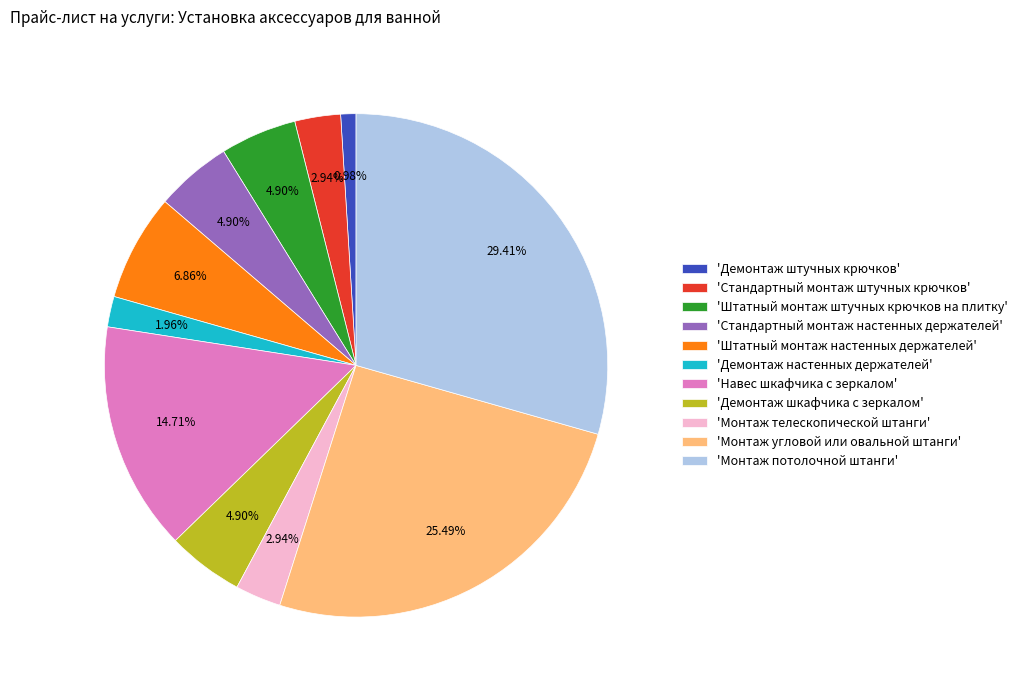

Approximately how many times larger is the value at 'Монтаж угловой или овальной штанги' compared to 'Штатный монтаж штучных крючков на плитку'?

5.2